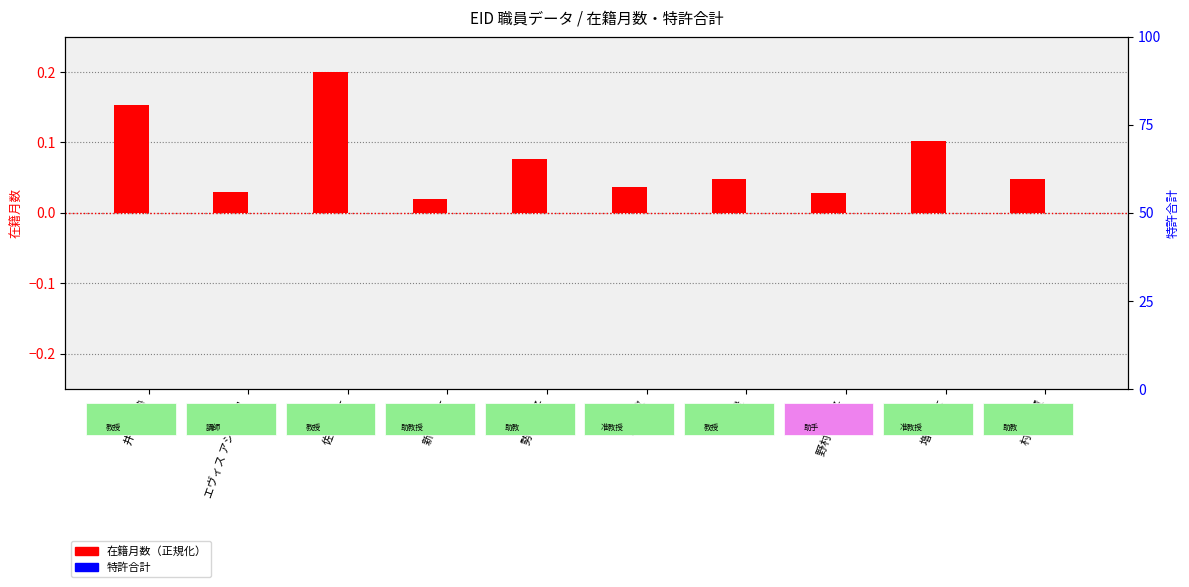

At how many categories does at least one series exceed 0?

10